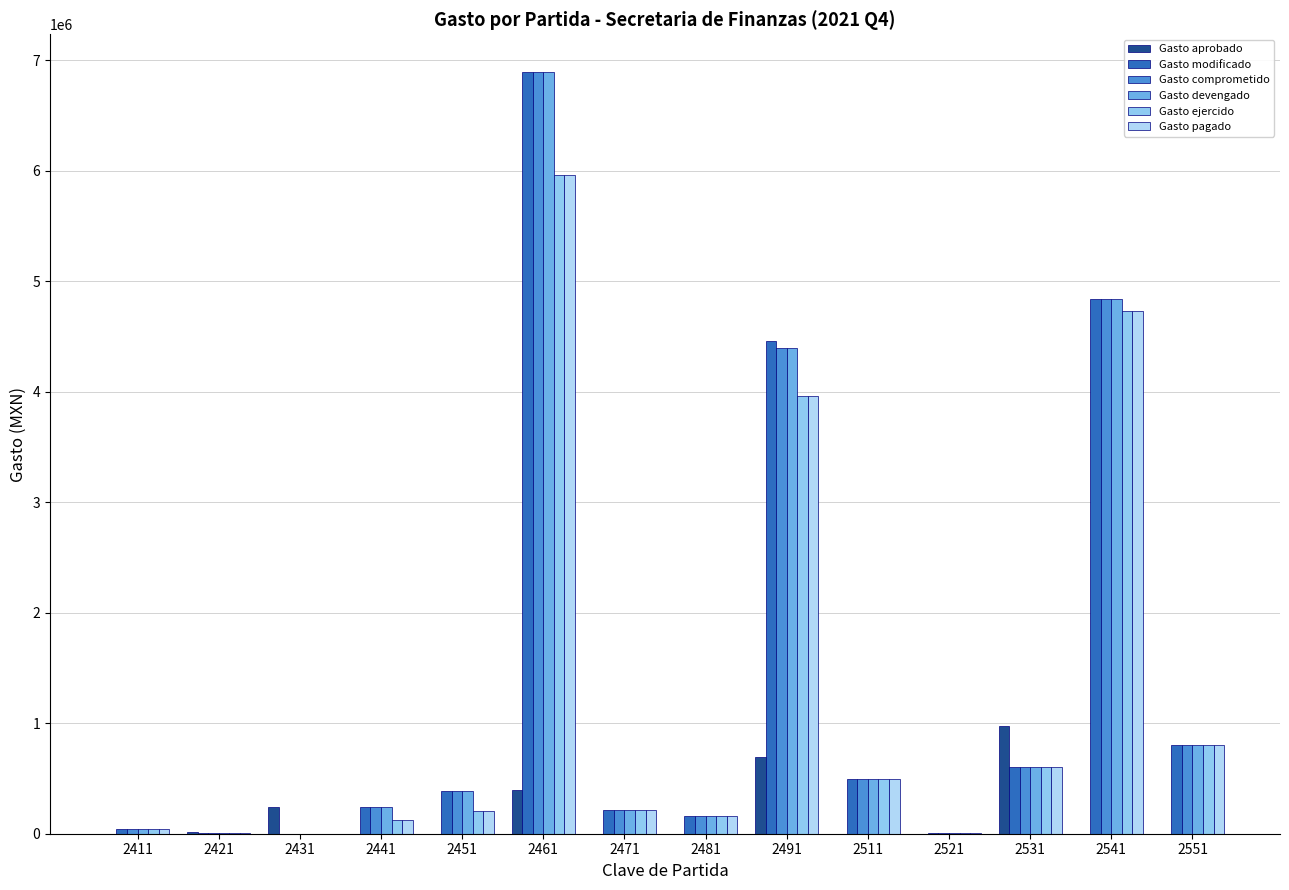

How many data points in Gasto aprobado are above 0?

5